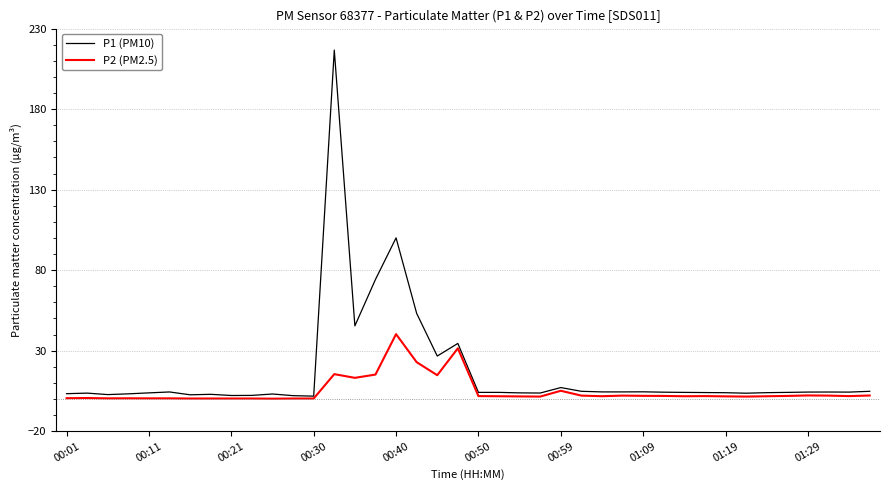

What is the highest value of the P1 (PM10) series?

216.6